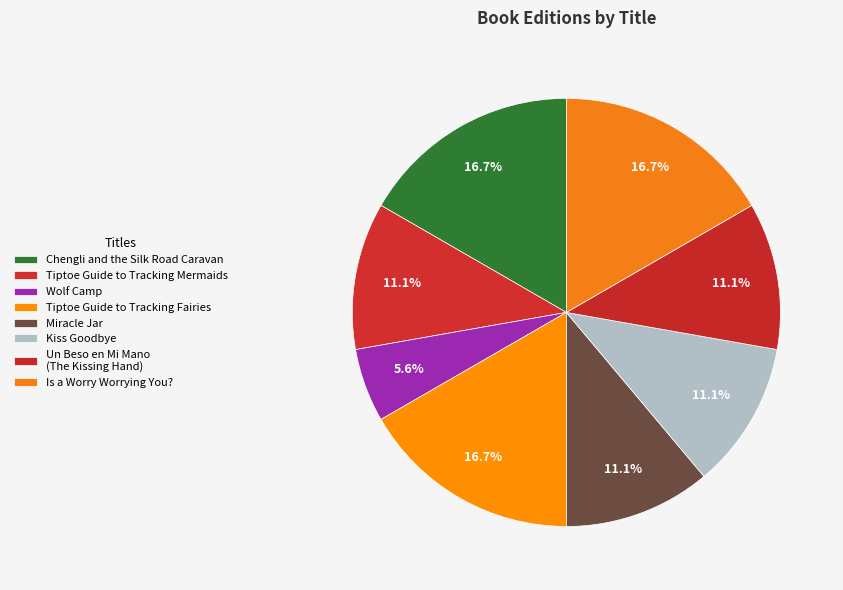

To the nearest percent, what is the average slice percentage?

12%